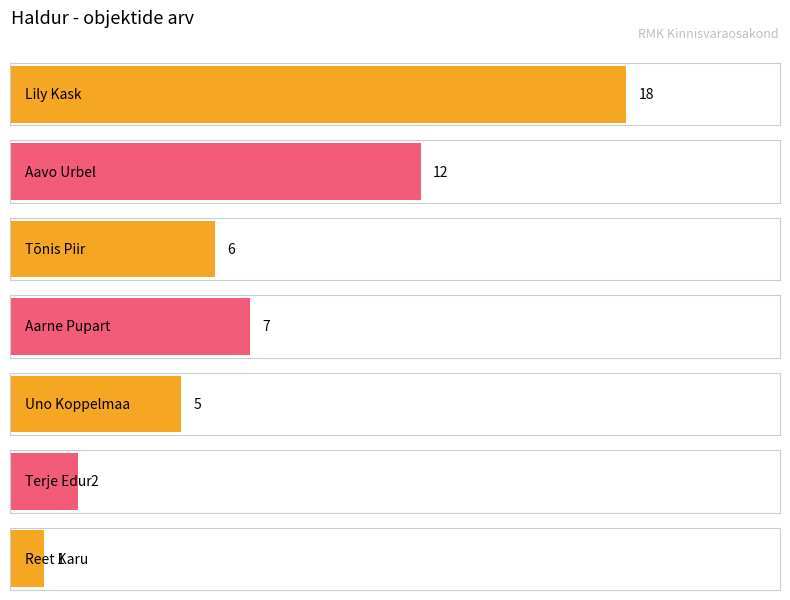

The chart shows a value of 1 at Reet Karu. True or false?

True